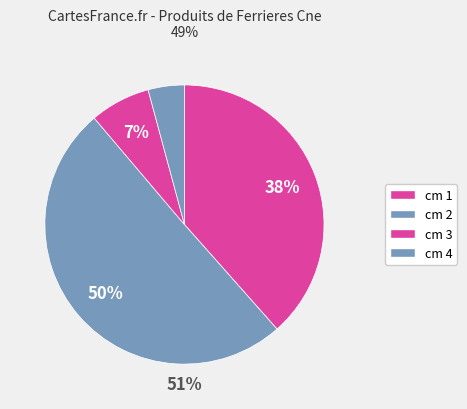

Combined, what portion of the pie is 3 and 2?

57.3%